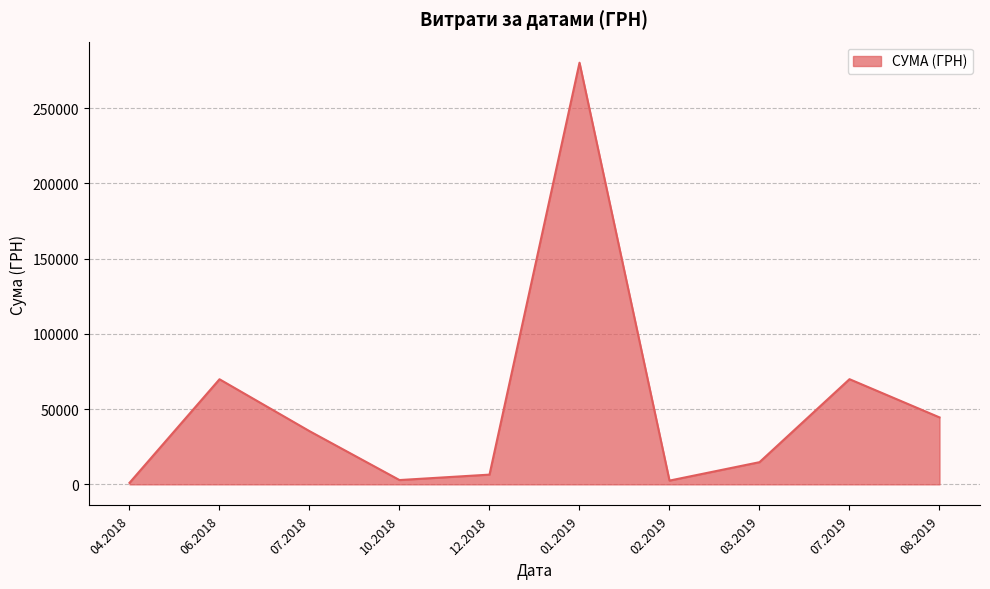

What is the maximum value shown in the chart?

280193.8